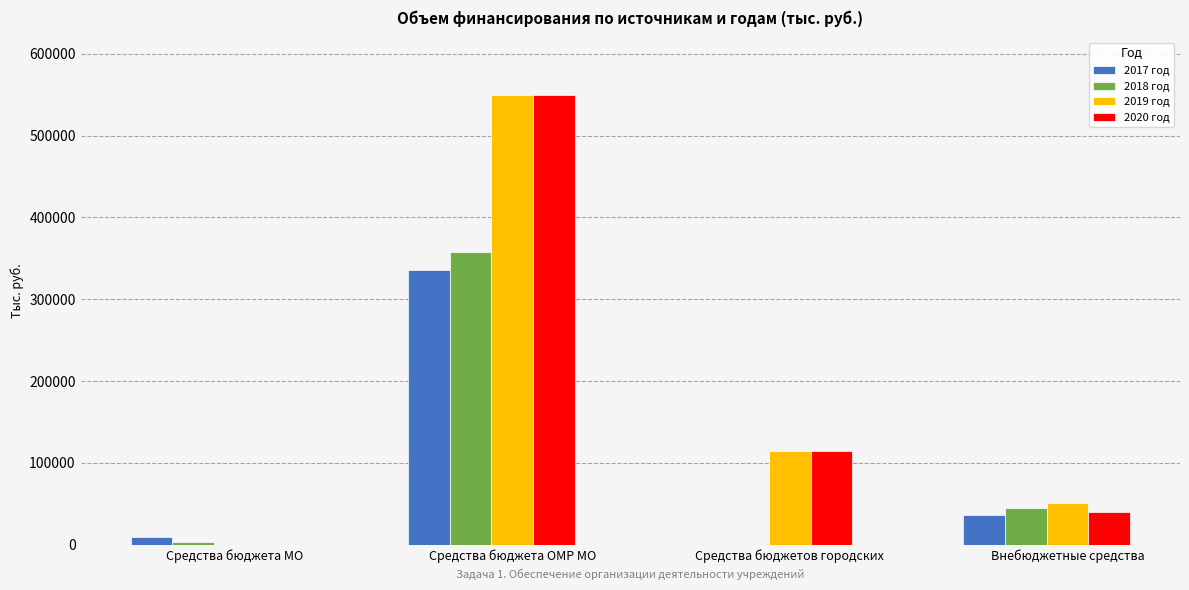

Which category has the highest value in the 2019 год series?

Средства бюджета ОМР МО